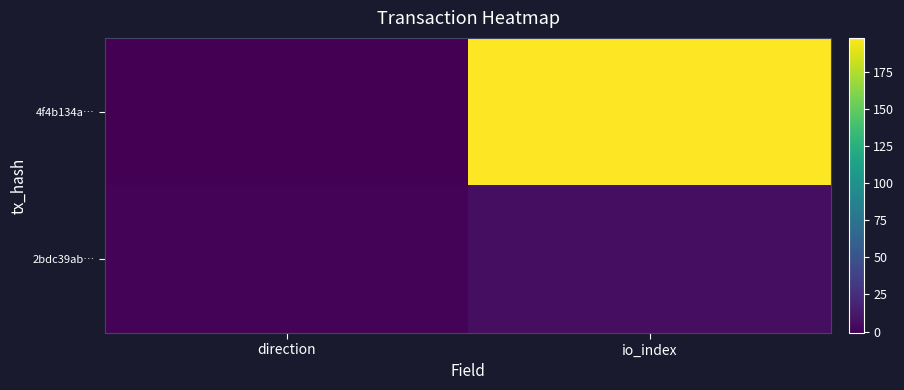

Which category has the highest value across all series?

io_index